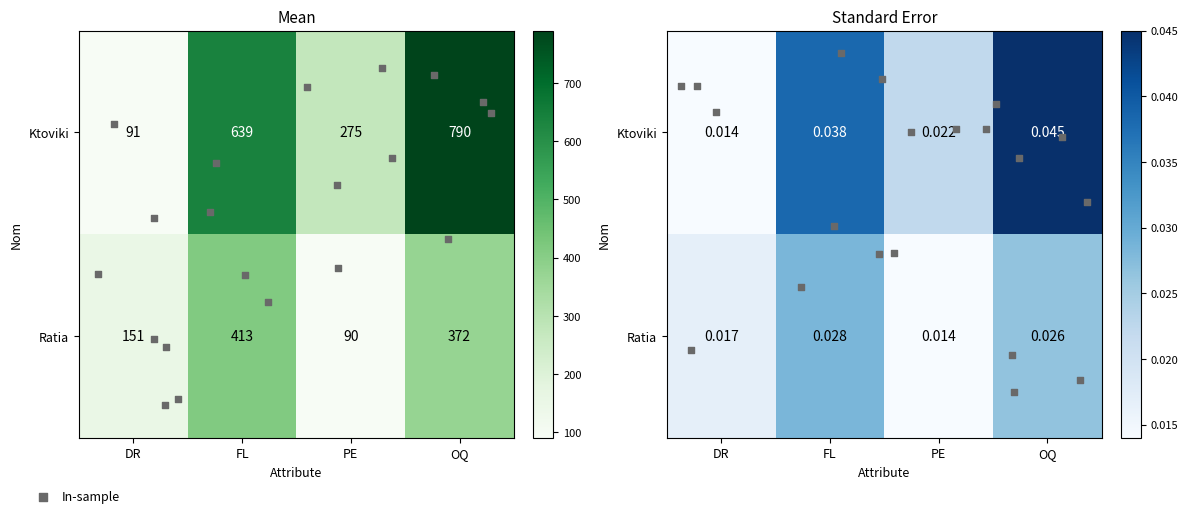

True or false: Ratia has a value of 151 at DR.

True